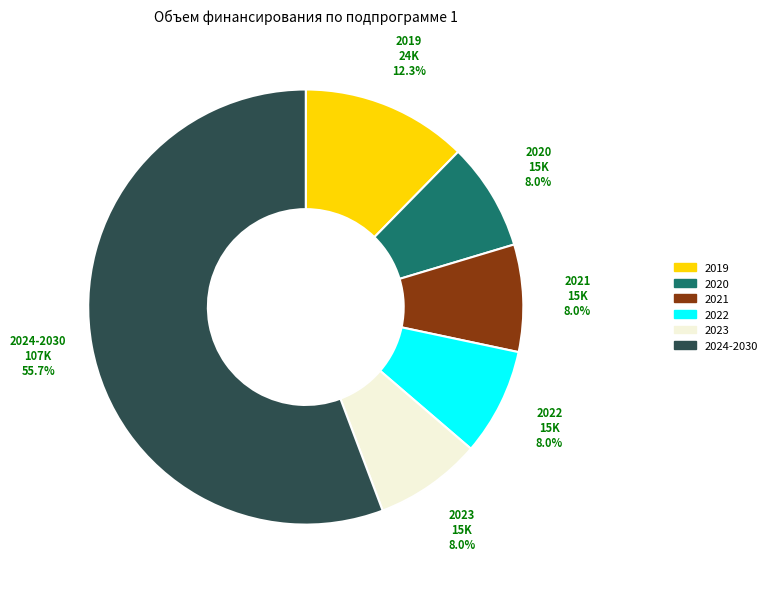

Is there a majority slice in this chart?

Yes